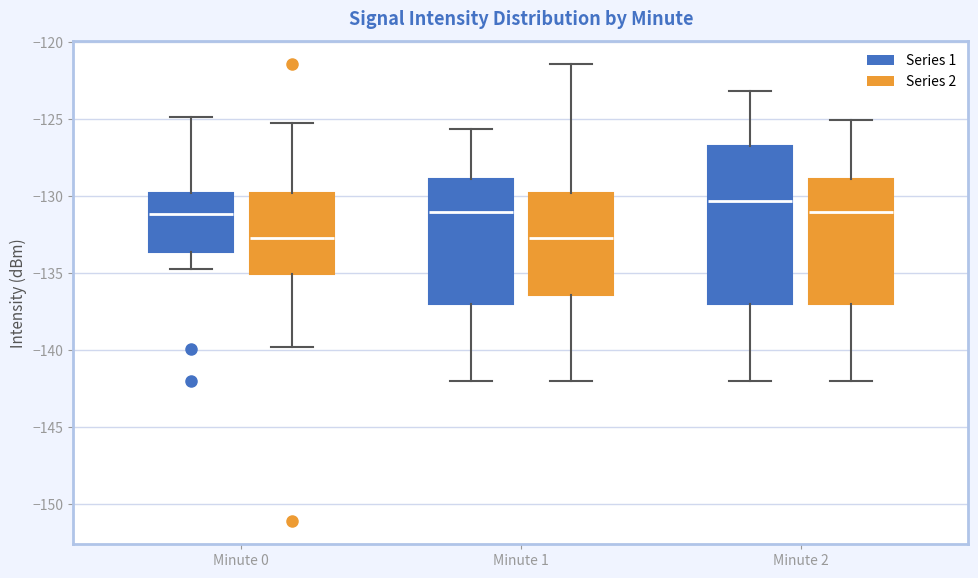

Reading left to right, read every box against the y-axis: the position of its median line, the range the box covers, and the ends of its whiskers. The values are not printed on the chart, so give them approximately, as read against the axis.

Minute 0 (Series 1): median -131.0, box -133.5 to -130.0, whiskers -134.5 to -125.0
Minute 0 (Series 2): median -132.5, box -135.0 to -130.0, whiskers -140.0 to -125.5
Minute 1 (Series 1): median -131.0, box -137.0 to -129.0, whiskers -142.0 to -125.5
Minute 1 (Series 2): median -132.5, box -136.5 to -130.0, whiskers -142.0 to -121.5
Minute 2 (Series 1): median -130.5, box -137.0 to -126.5, whiskers -142.0 to -123.0
Minute 2 (Series 2): median -131.0, box -137.0 to -129.0, whiskers -142.0 to -125.0